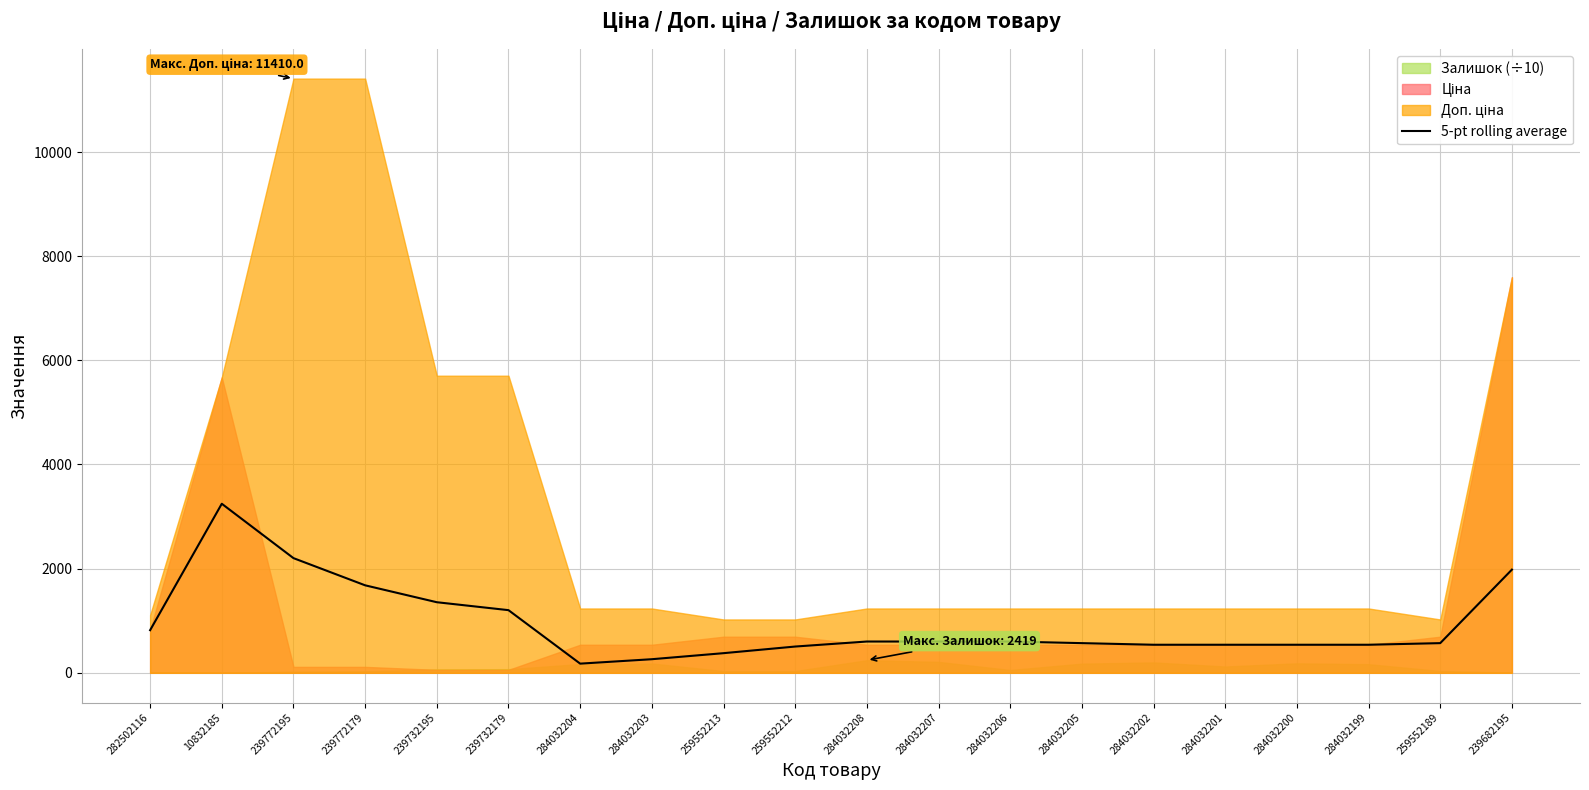

What is the sum of all values?

18904.8